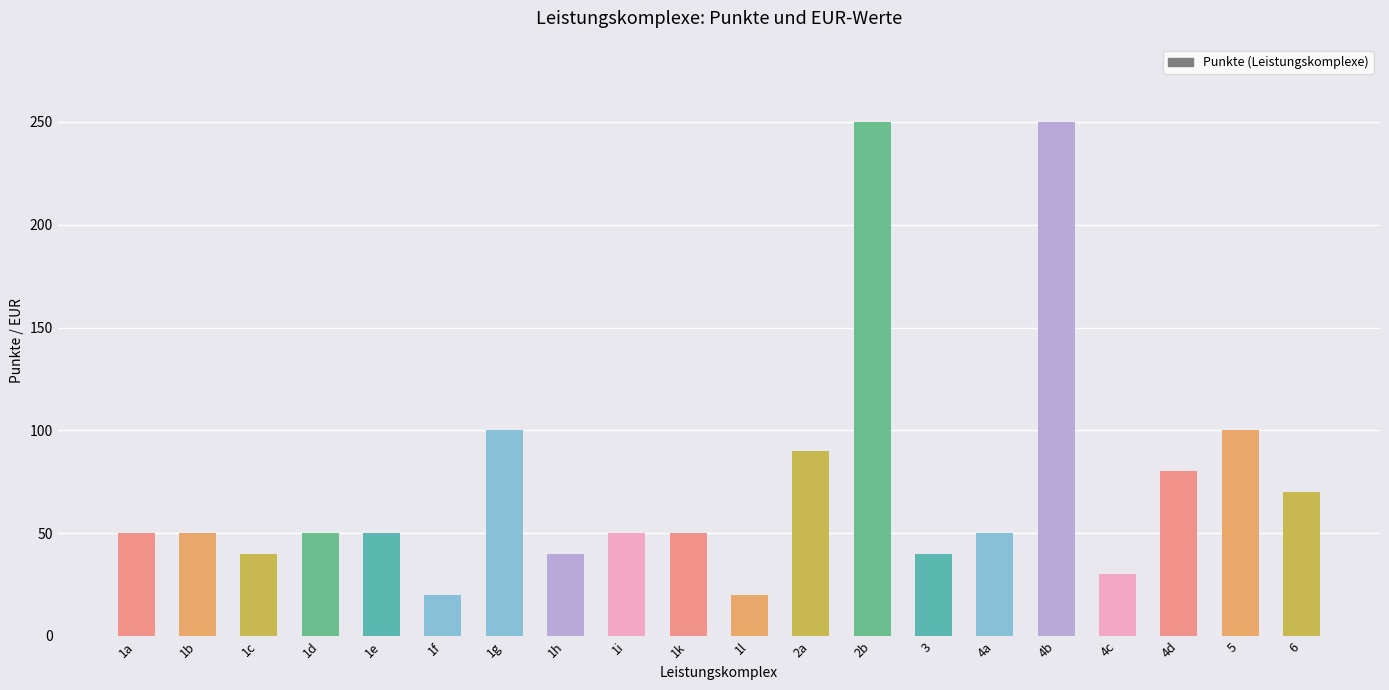

Count the number of data series in this chart.

1